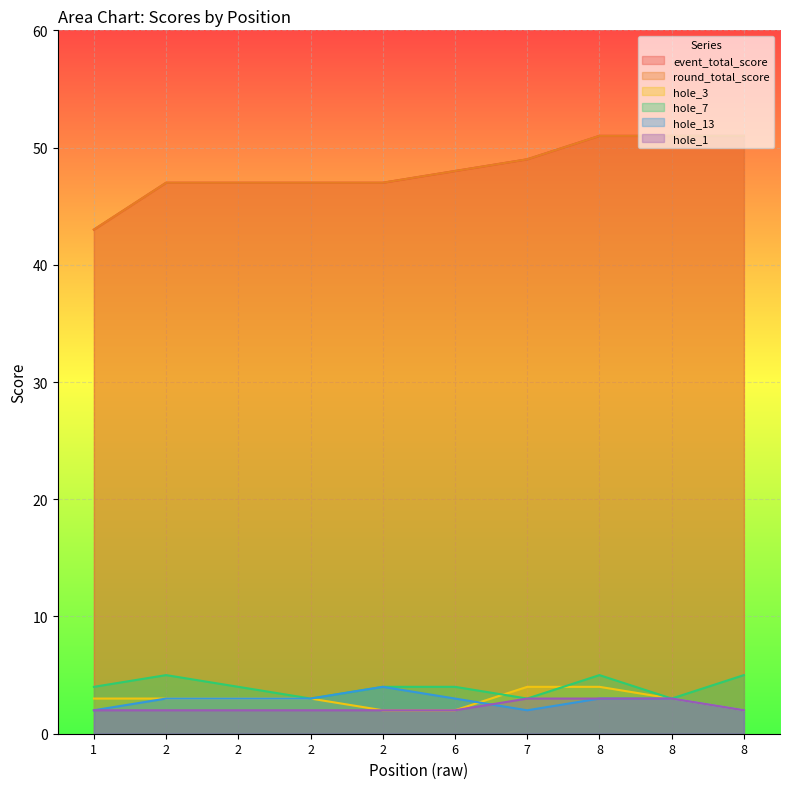

How many categories are shown in the chart?

10